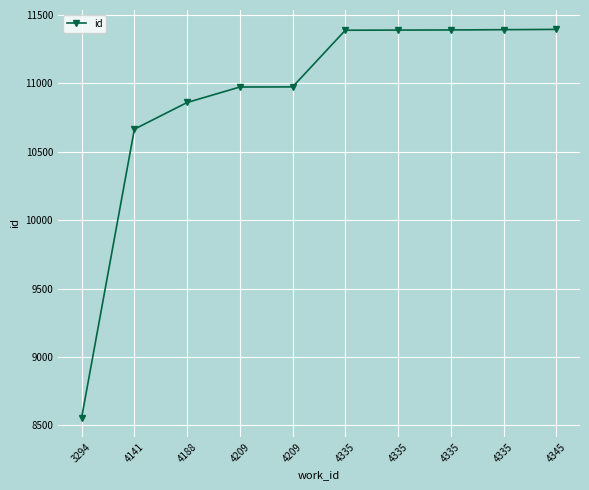

The value at 4188 is 10860. True or false?

True